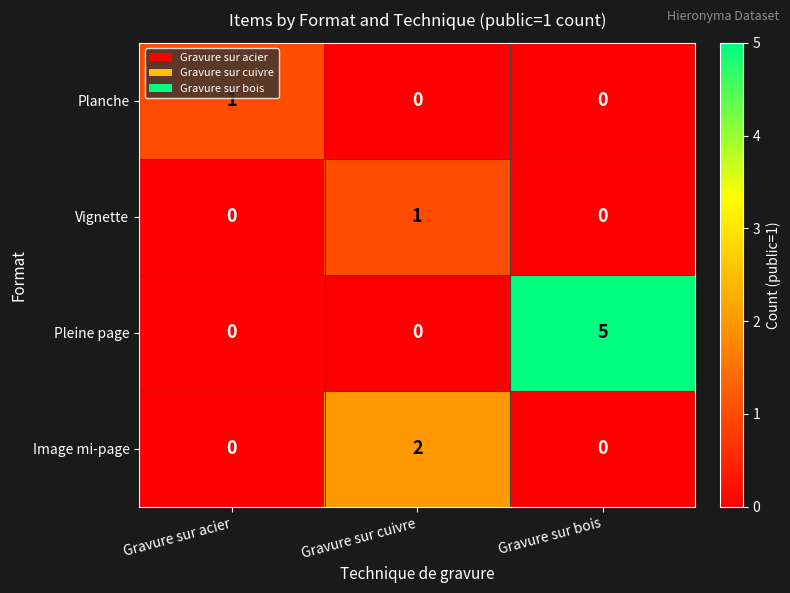

Between Gravure sur acier and Gravure sur bois, which series saw the biggest shift?

Pleine page